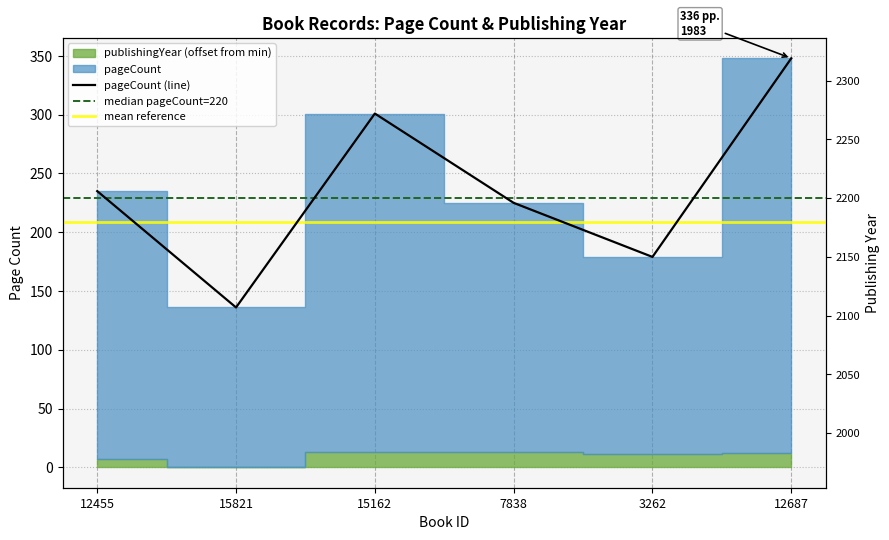

Read the value at 15162, to the nearest 10.

300